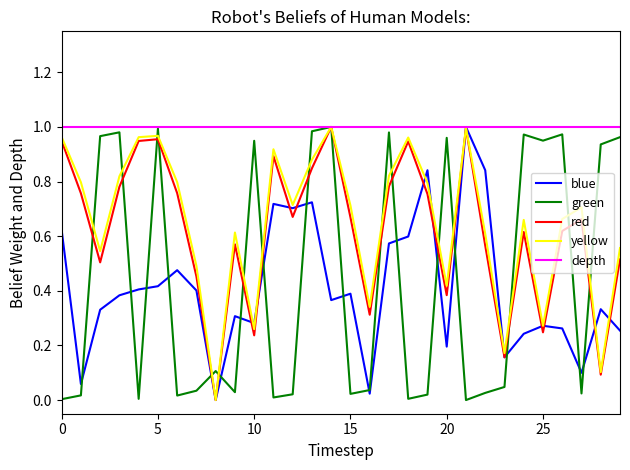

Which series has the largest total across all categories?

depth